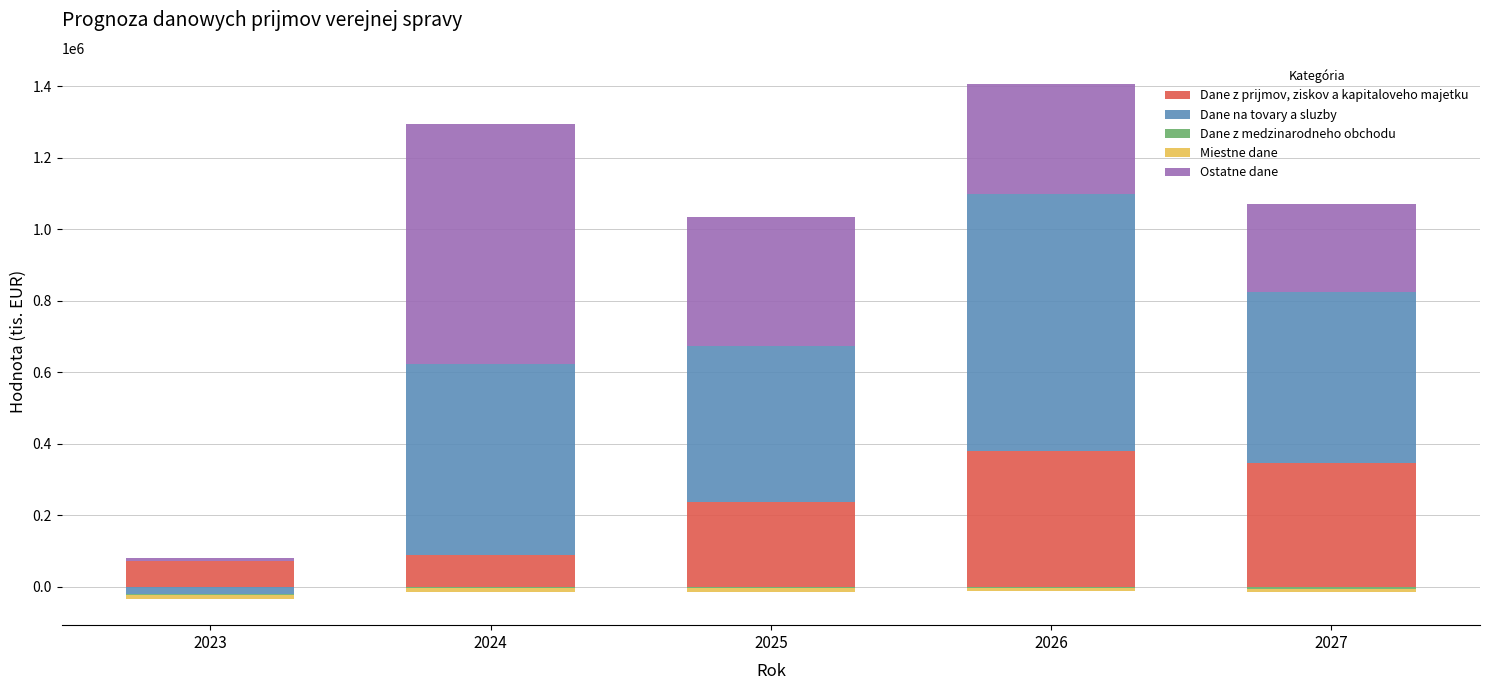

At how many categories does at least one series exceed 671536?

1